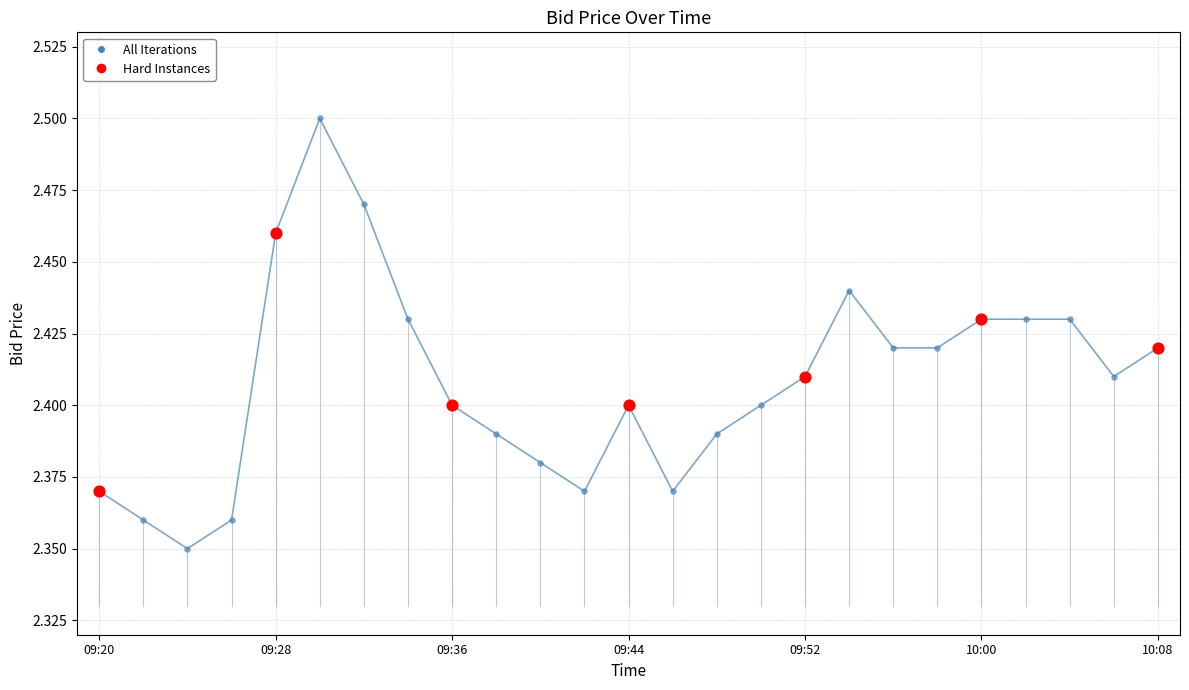

True or false: the data has more than 1 interior local peaks.

True